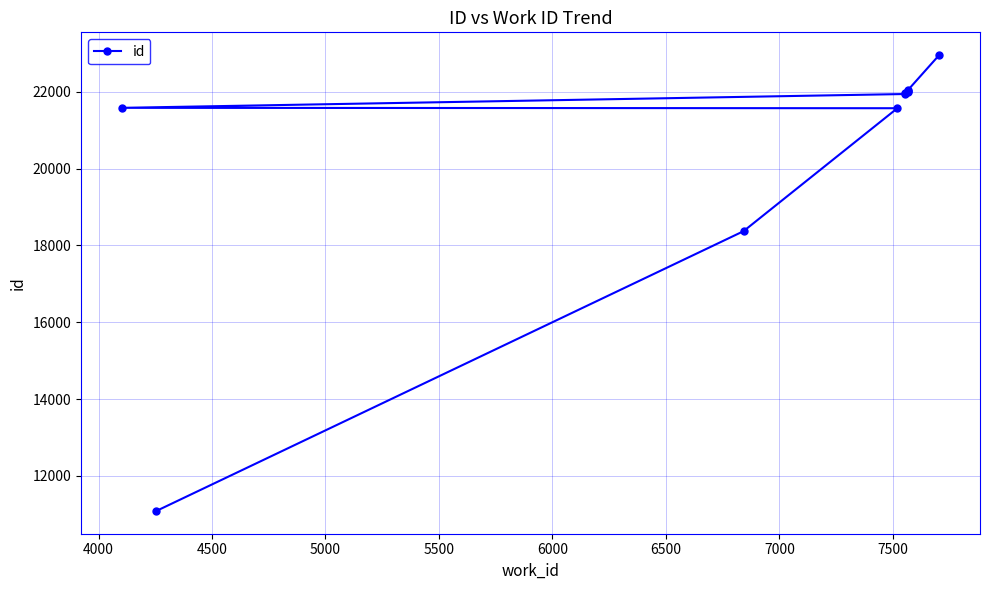

What is the minimum value shown in the chart?

11086